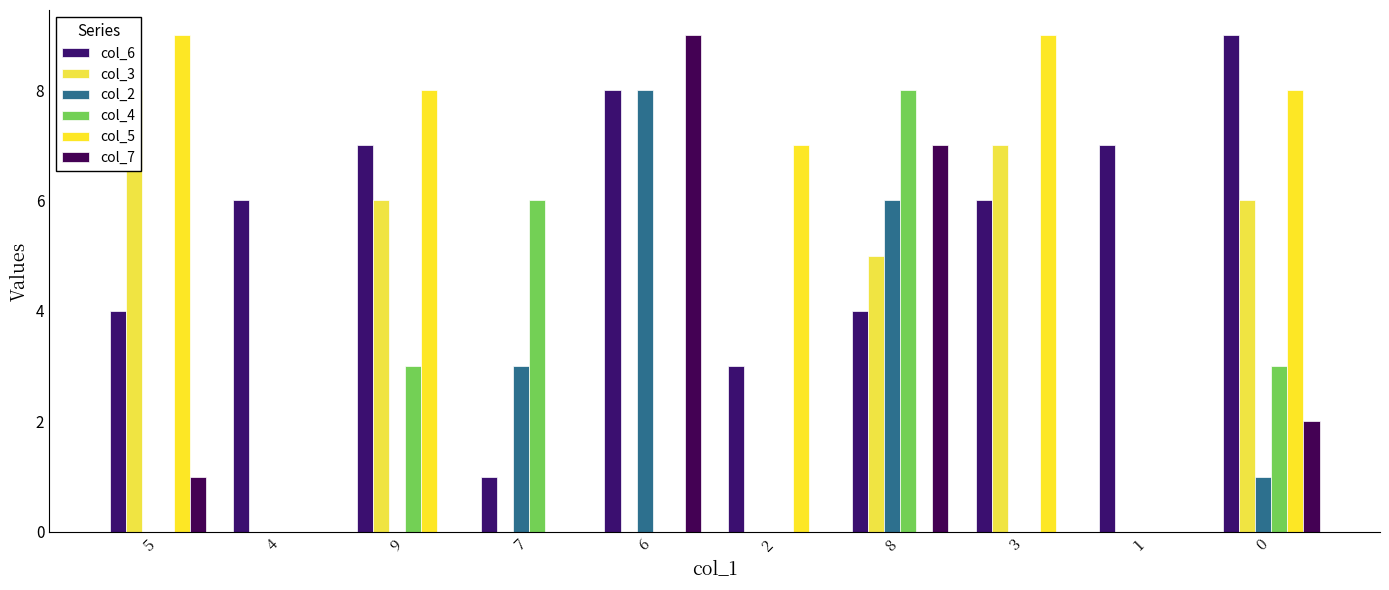

Does the chart contain stacked bars?

No